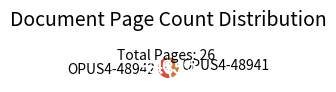

Does OPUS4-48941 represent more than half of the total?

No